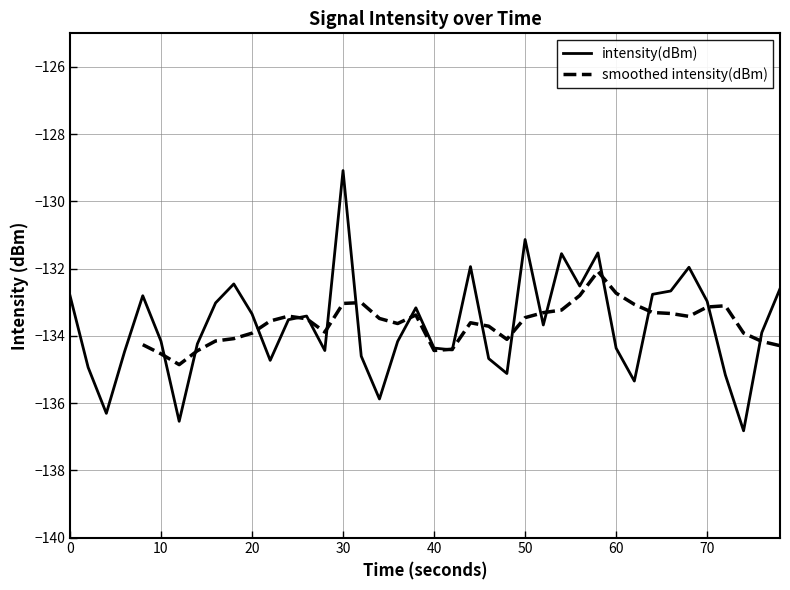

What is the lowest value of the intensity(dBm) series?

-136.8